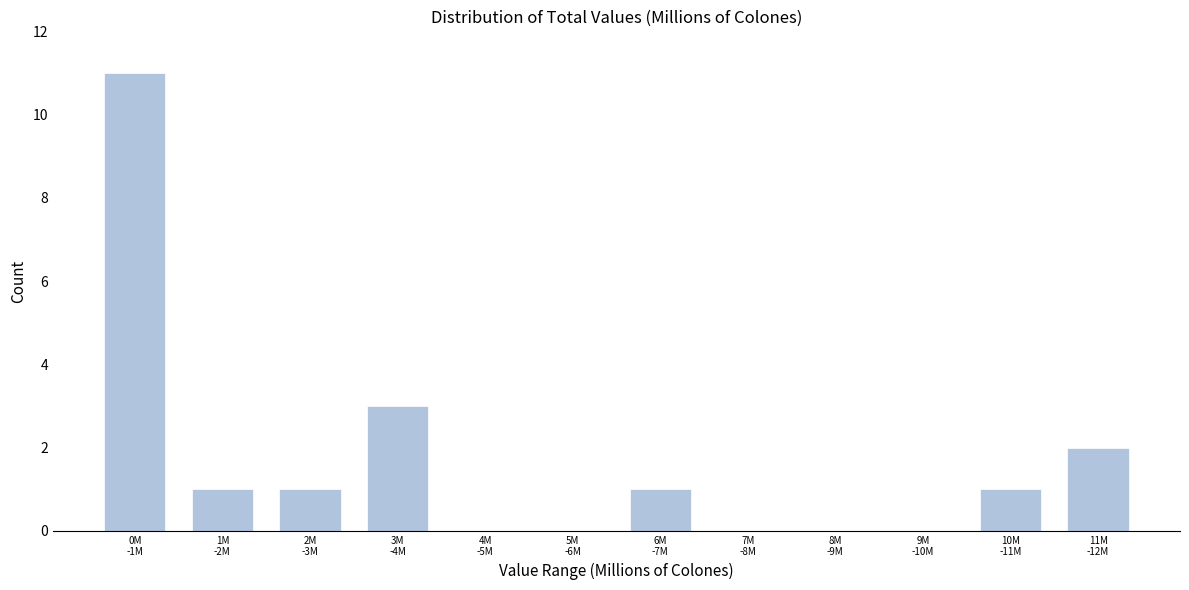

What is the greatest value displayed?

11